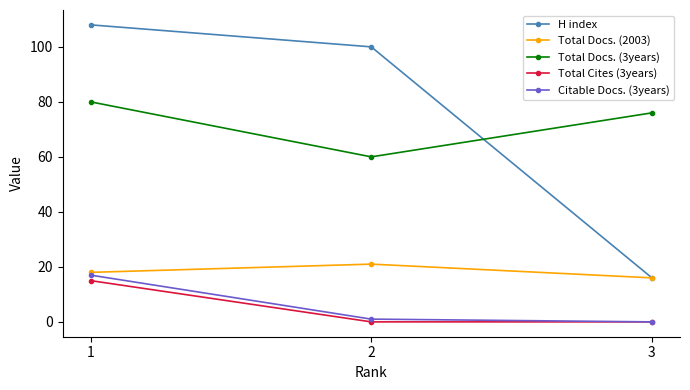

How many lines are shown in the chart?

5